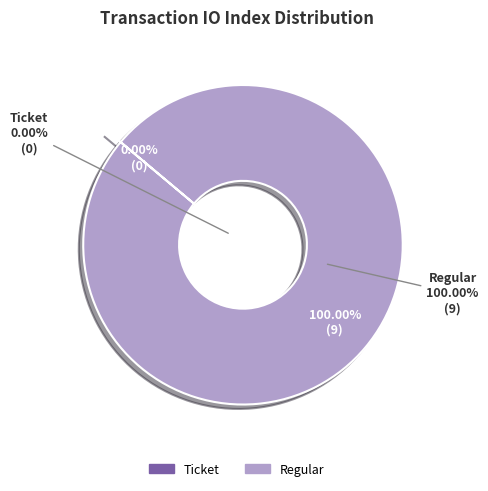

Count the number of slices in the pie.

2